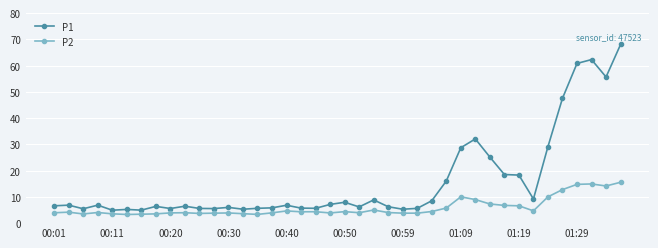

Which series has the largest range (max minus min)?

P1